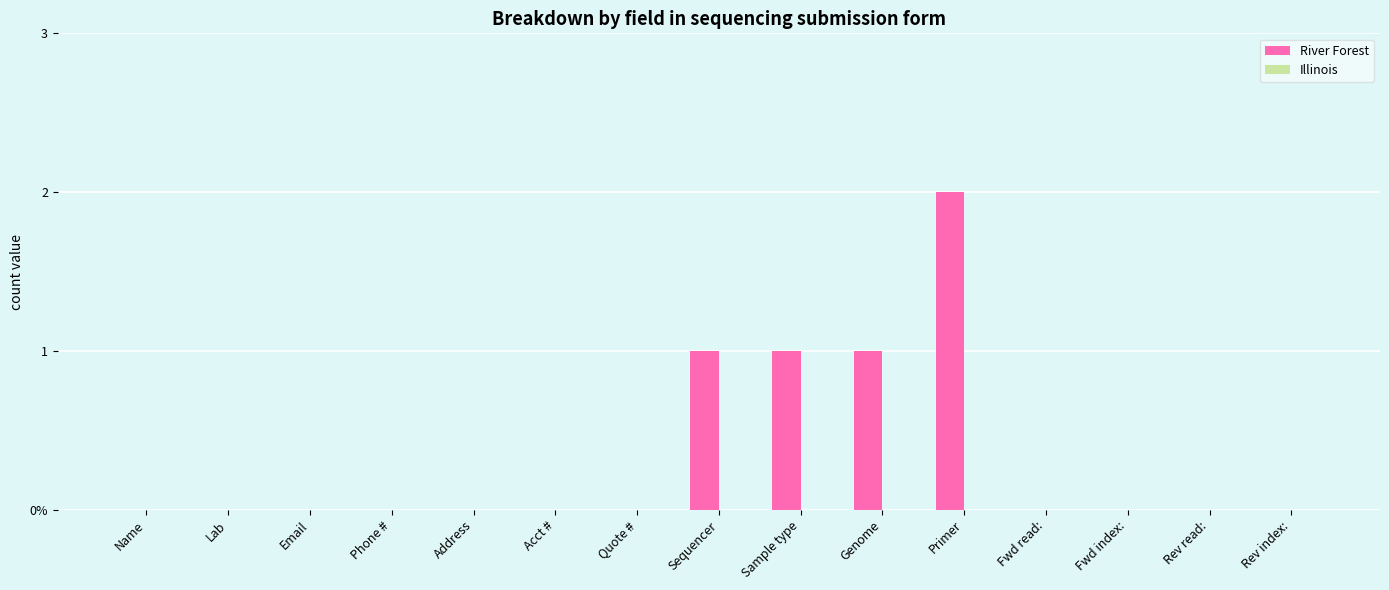

Are the bars horizontal?

No